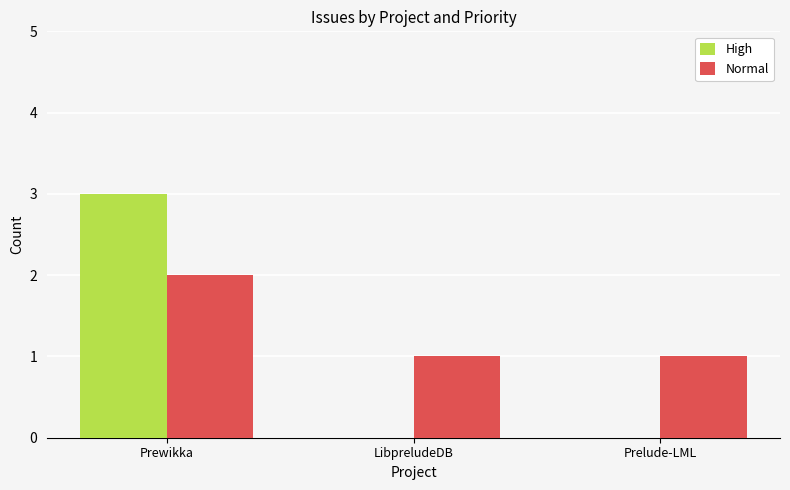

Which series has the largest total across all categories?

Normal